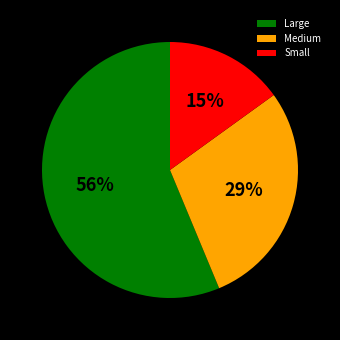

The Large slice represents 56% of the pie. True or false?

True